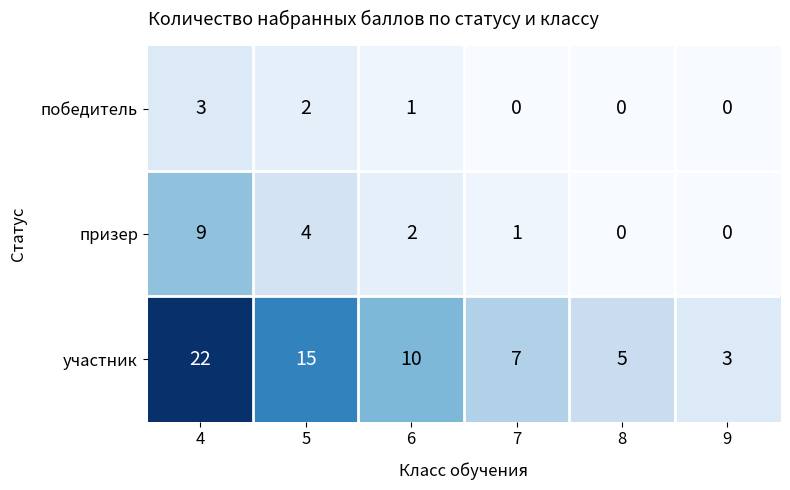

Which series changed the most between 5 and 6?

участник